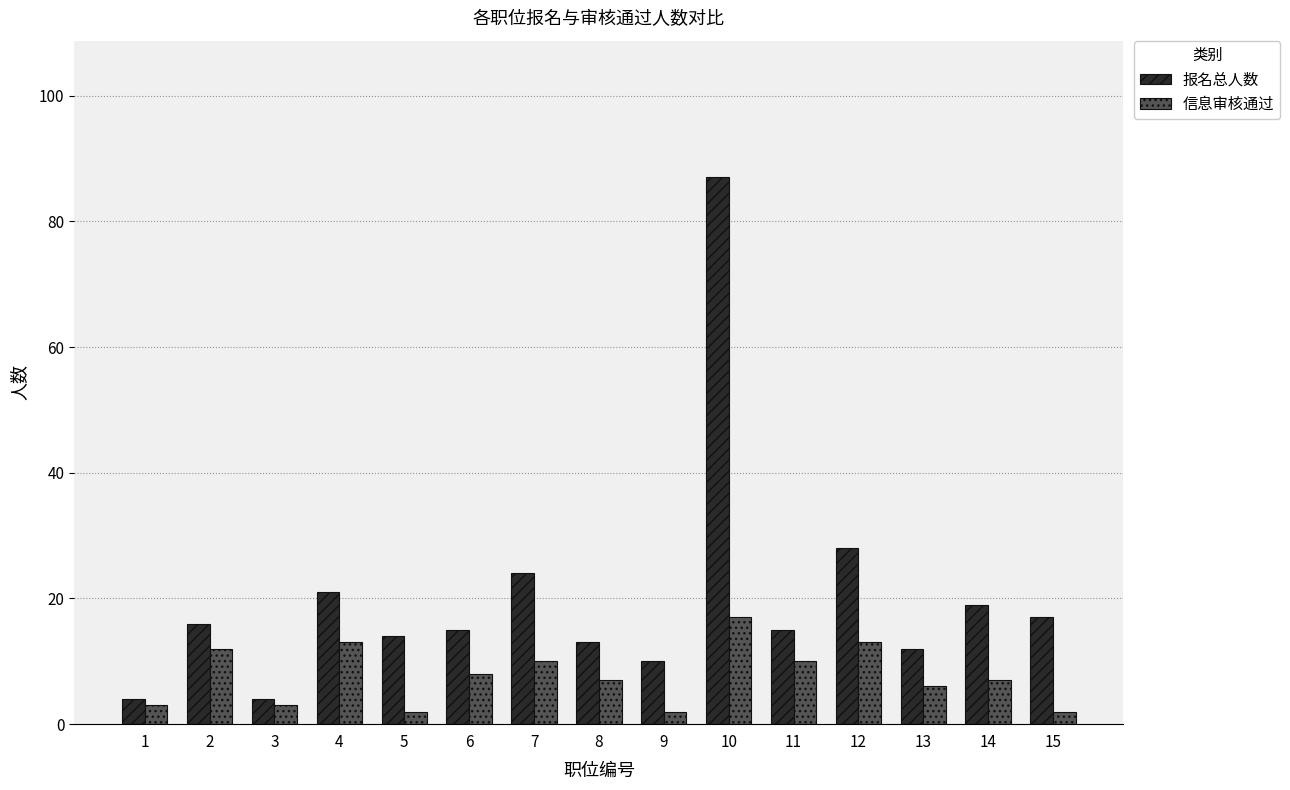

How many bars are there in total?

30